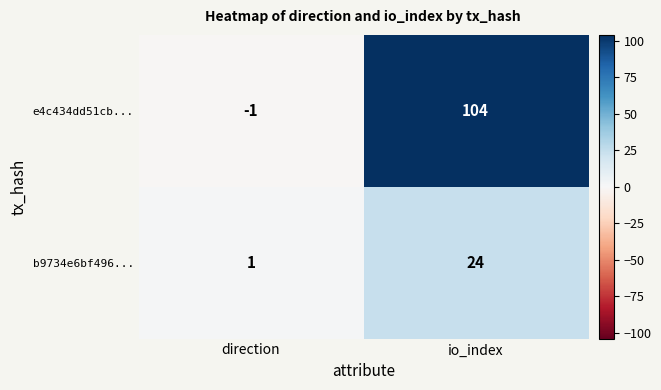

The value of b9734e6bf496... at io_index is 34. True or false?

False